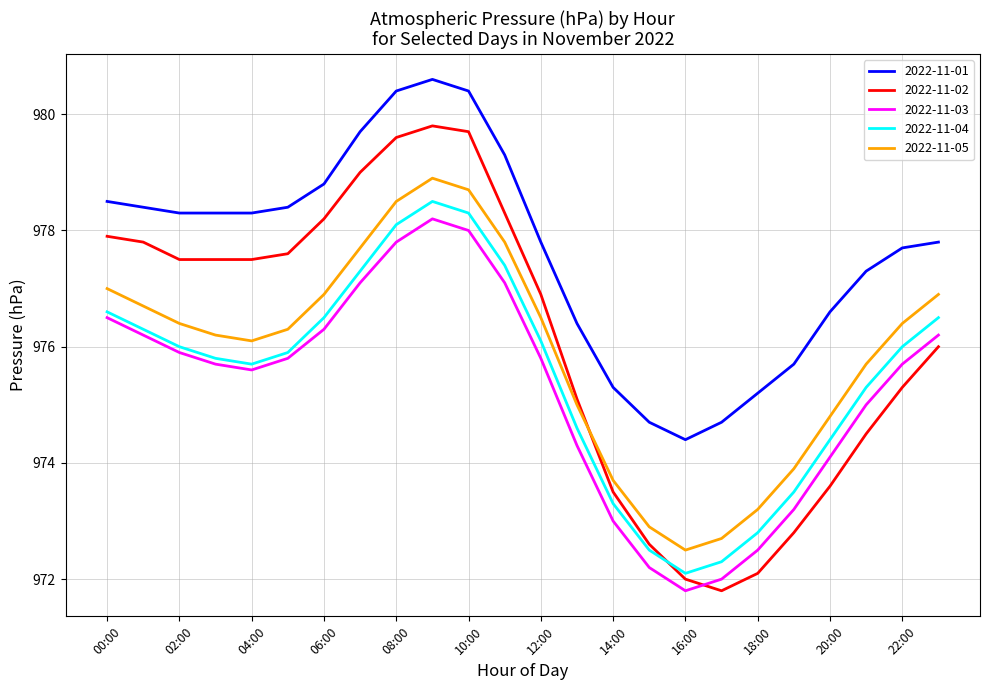

What is the difference between the maximum and minimum values in the 2022-11-04 series?

6.4